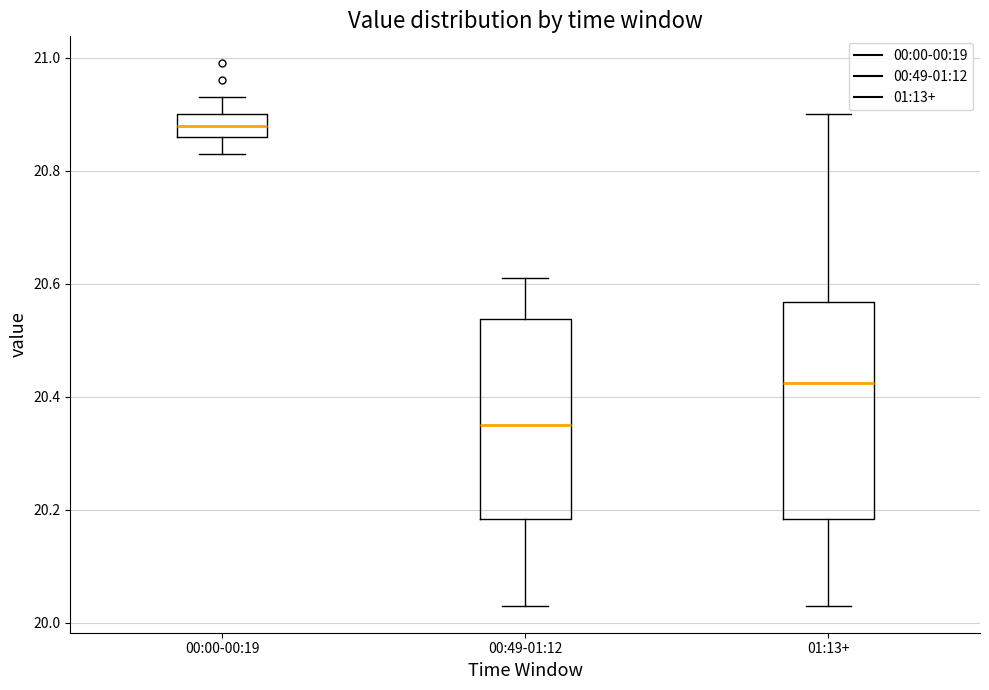

Which box has the highest median line?

00:00-00:19